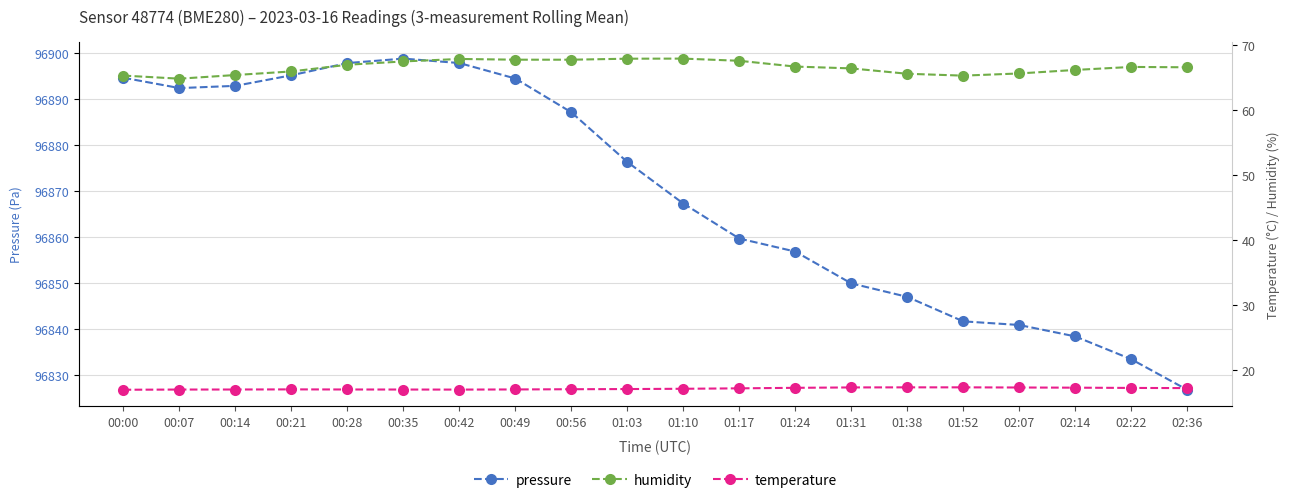

How many data points does each series have?

20